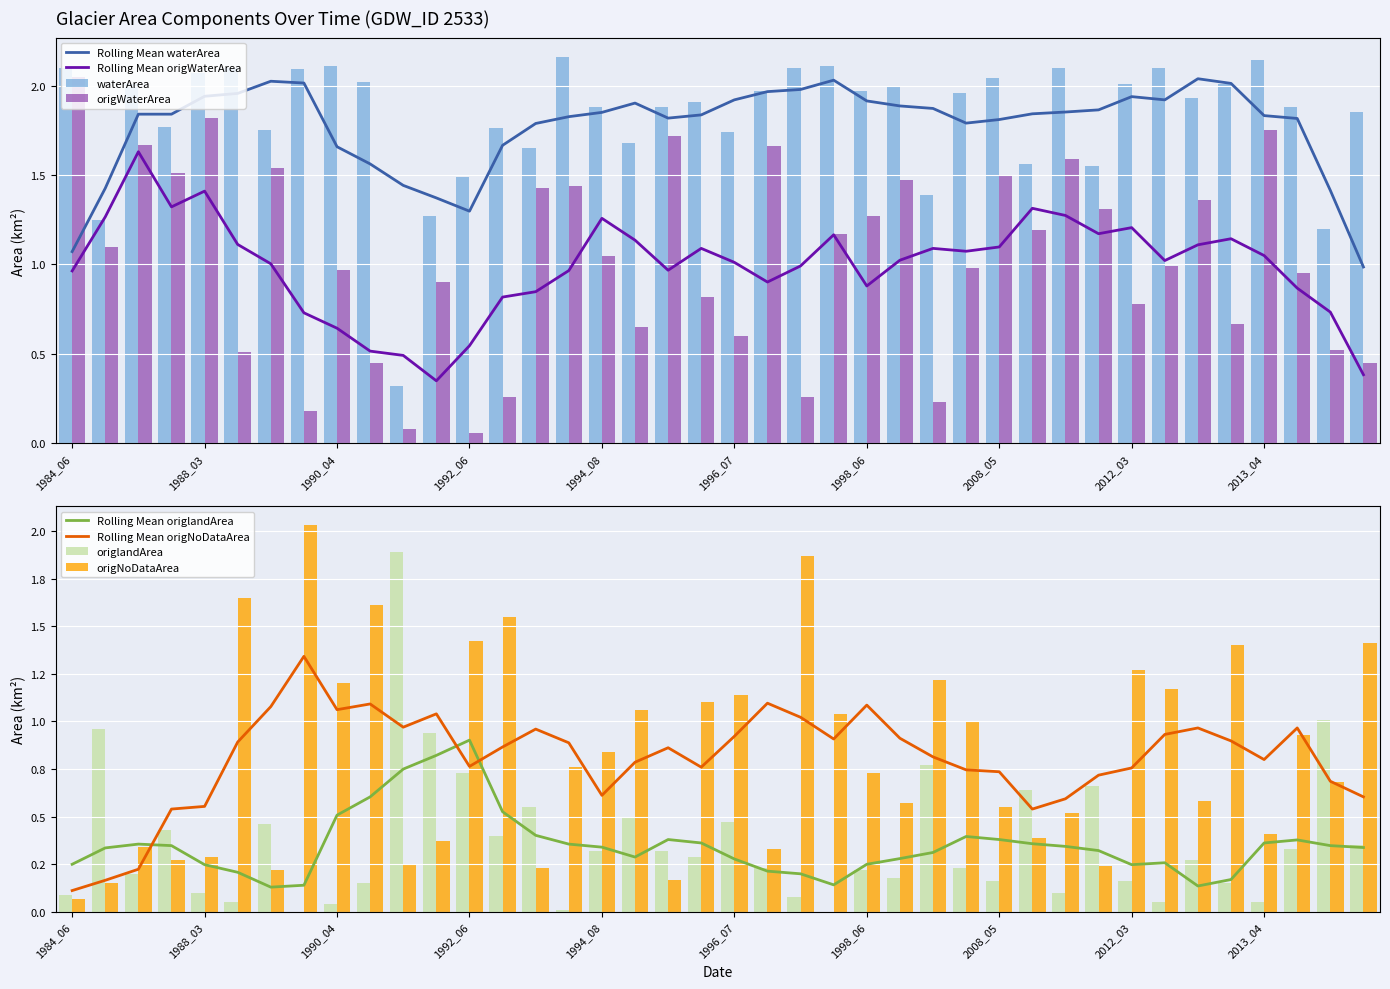

What is the average value of the origNoDataArea series?

0.8